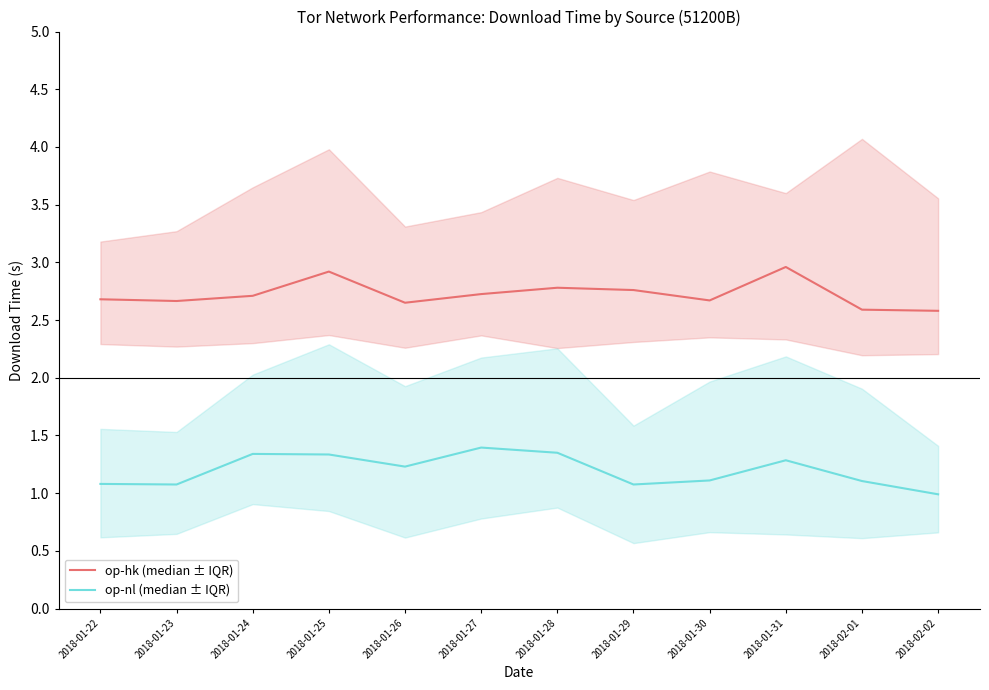

How many distinct data groups are displayed?

2